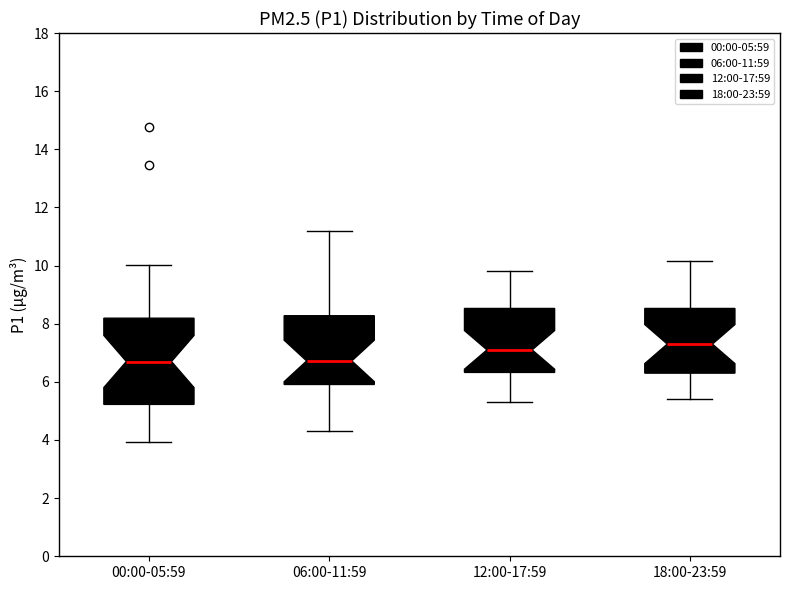

Where does the median line of the box for 06:00-11:59 sit on the y-axis? The values are not printed on the chart, so give them approximately, as read against the axis.

6.8